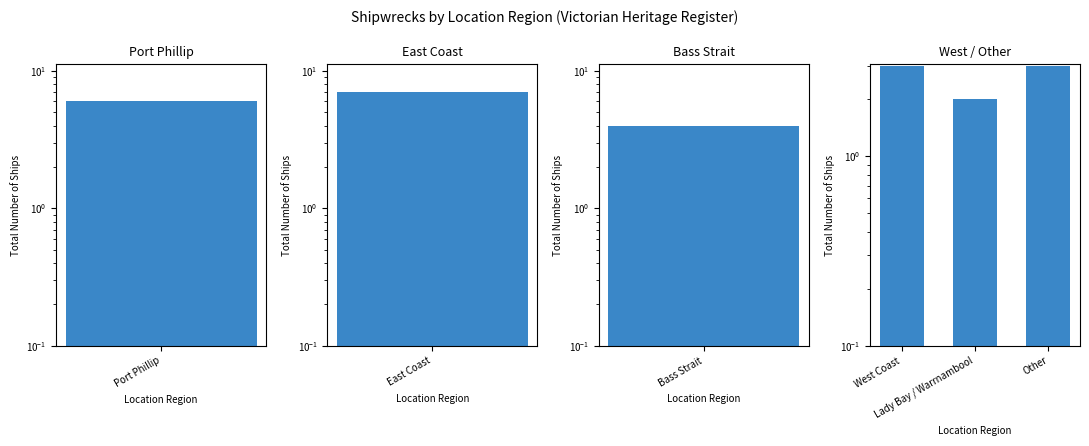

What position from the left is Lady Bay / Warrnambool?

2